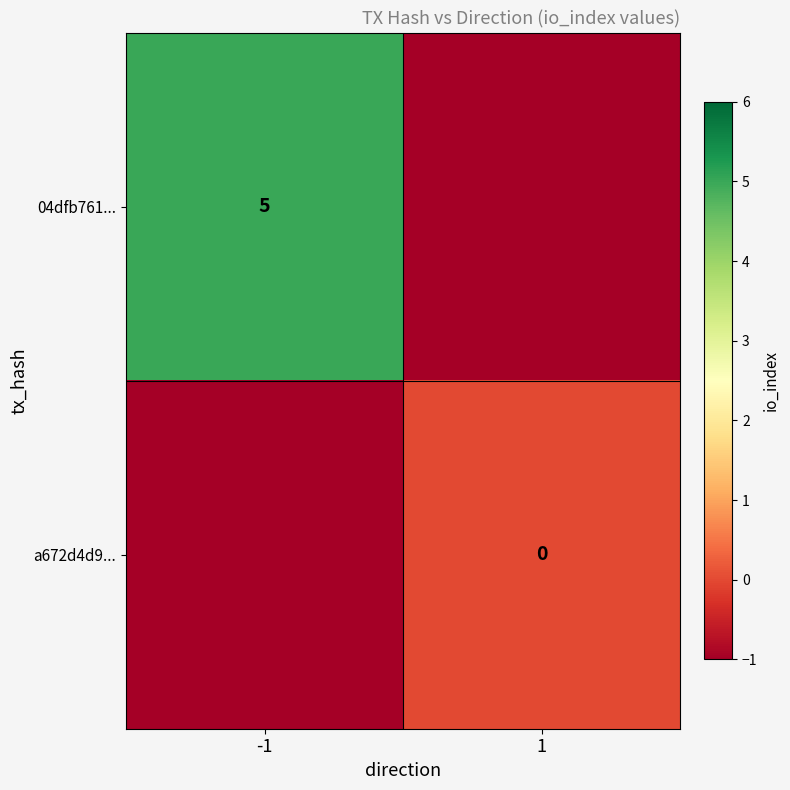

What is the difference between the maximum and minimum values in the a672d4d9... series?

1